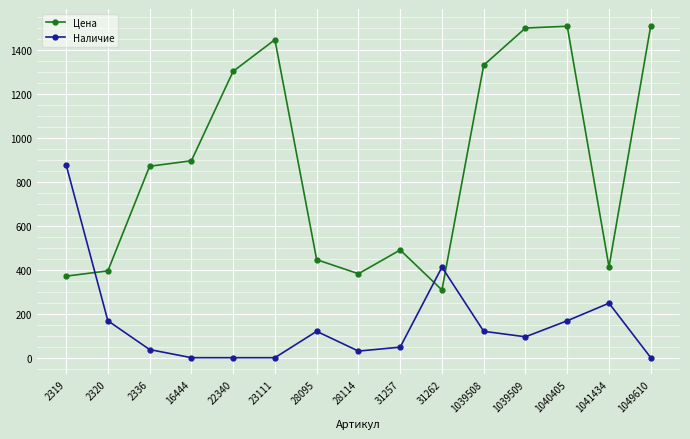

Where is Цена nearest to the value 909?

16444